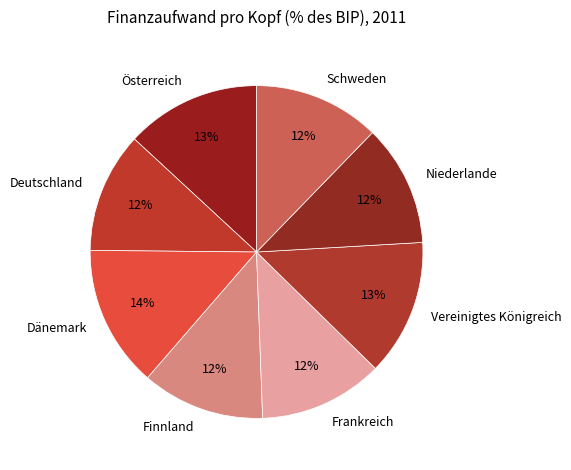

Is there any slice that represents more than half of the pie?

No